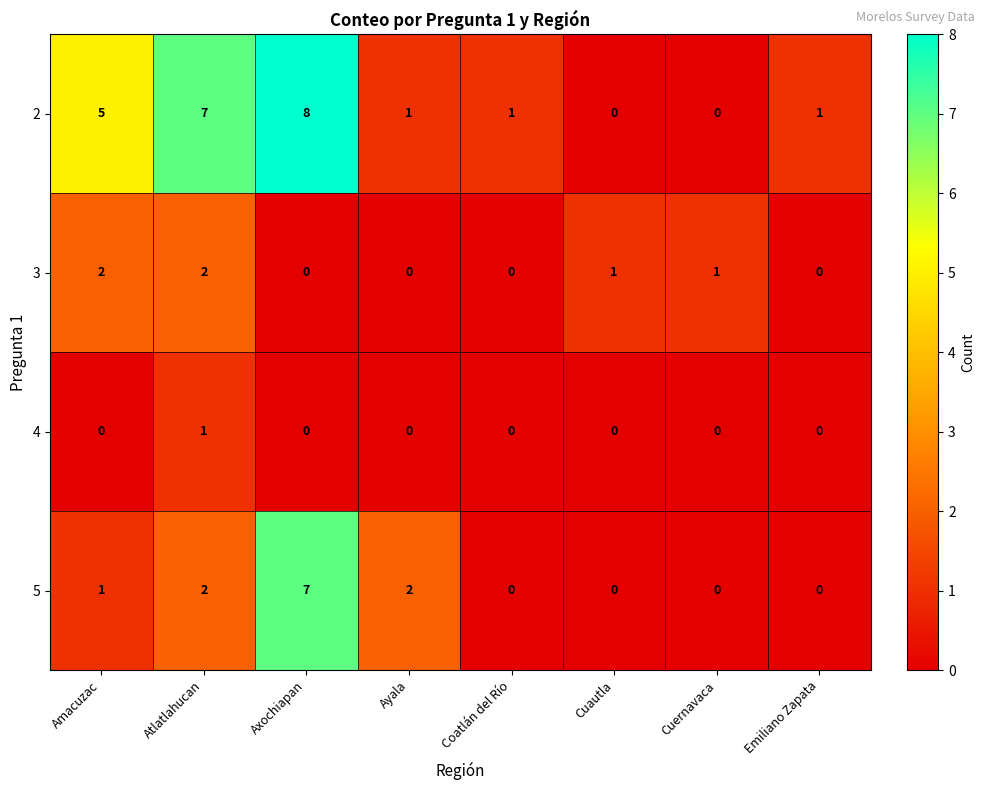

What is the sum of all 2 values?

23